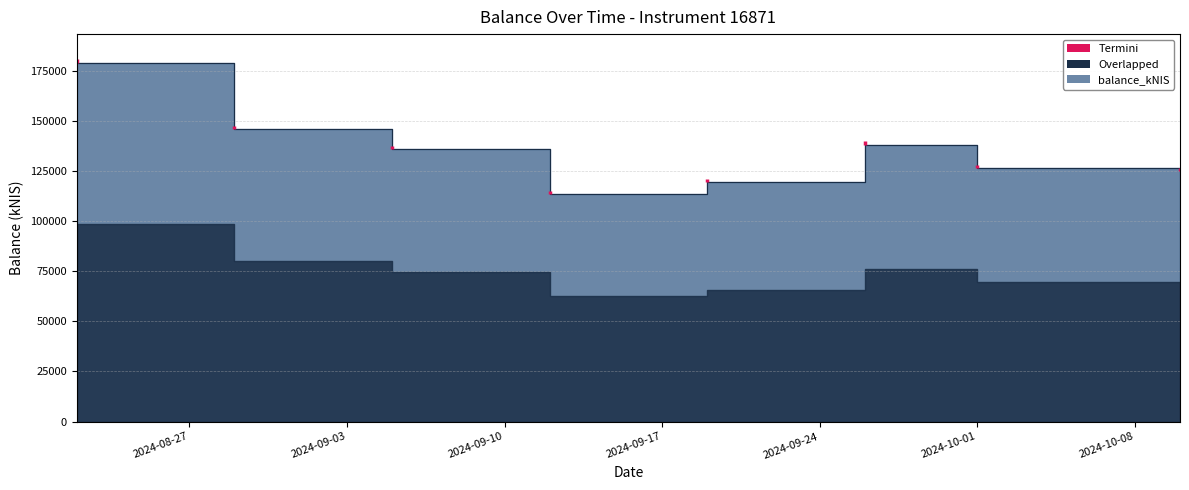

How many interior local peaks (higher than both neighbors) does the data have?

1